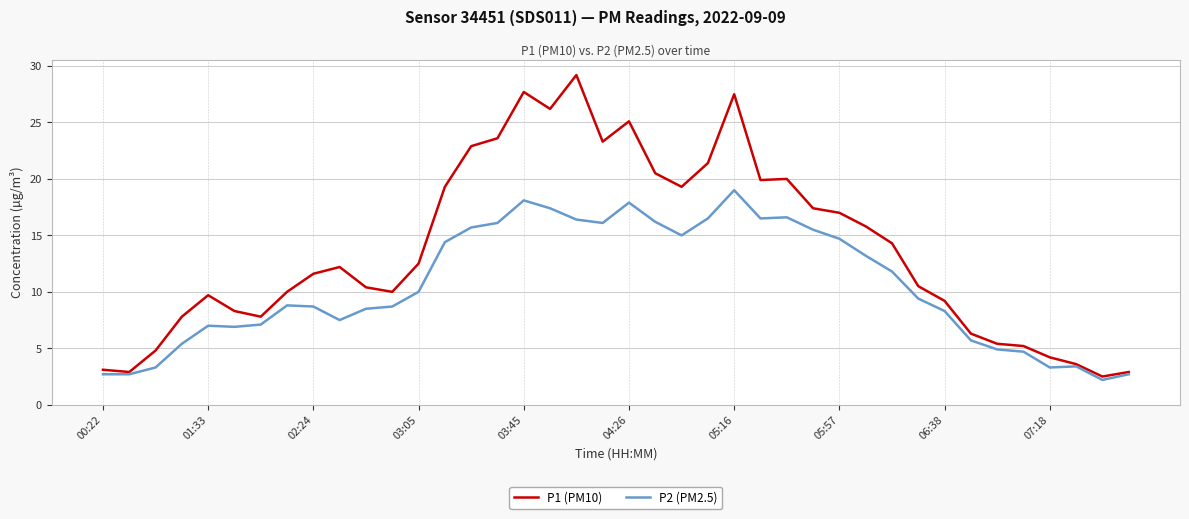

Which series has the largest total across all categories?

P1 (PM10)